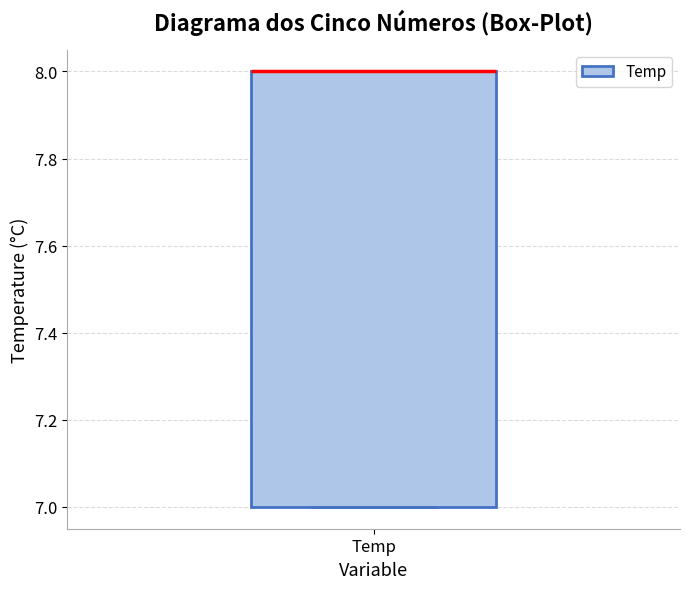

Transcribe this box plot: give where the median line is, the range the box spans, and where the two whiskers end, as read against the y-axis. The values are not printed on the chart, so give them approximately, as read against the axis.

median 8 (drawn on the box's upper edge), box 7 to 8, whiskers 7 to 8